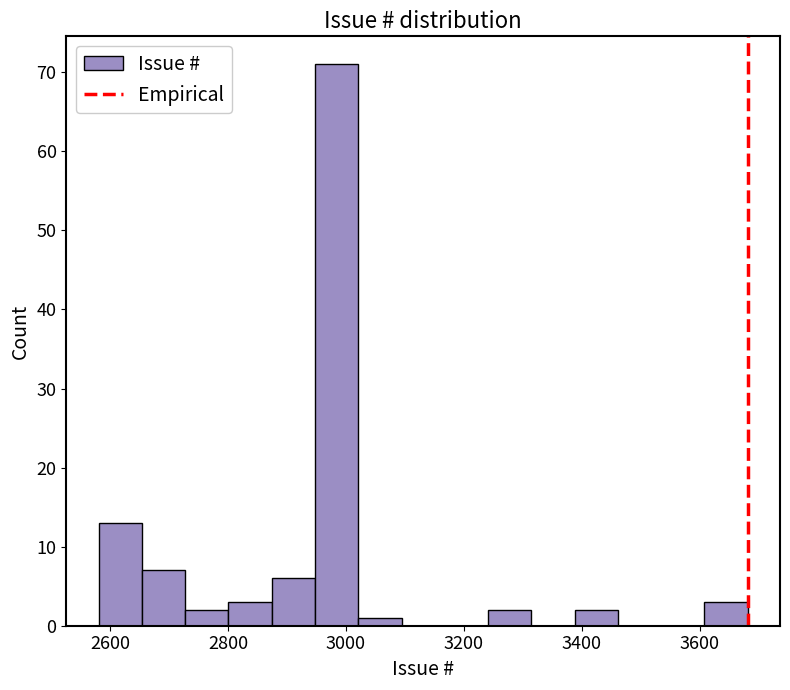

Read against the x-axis, roughly where is the centre of the tallest bar?

2980